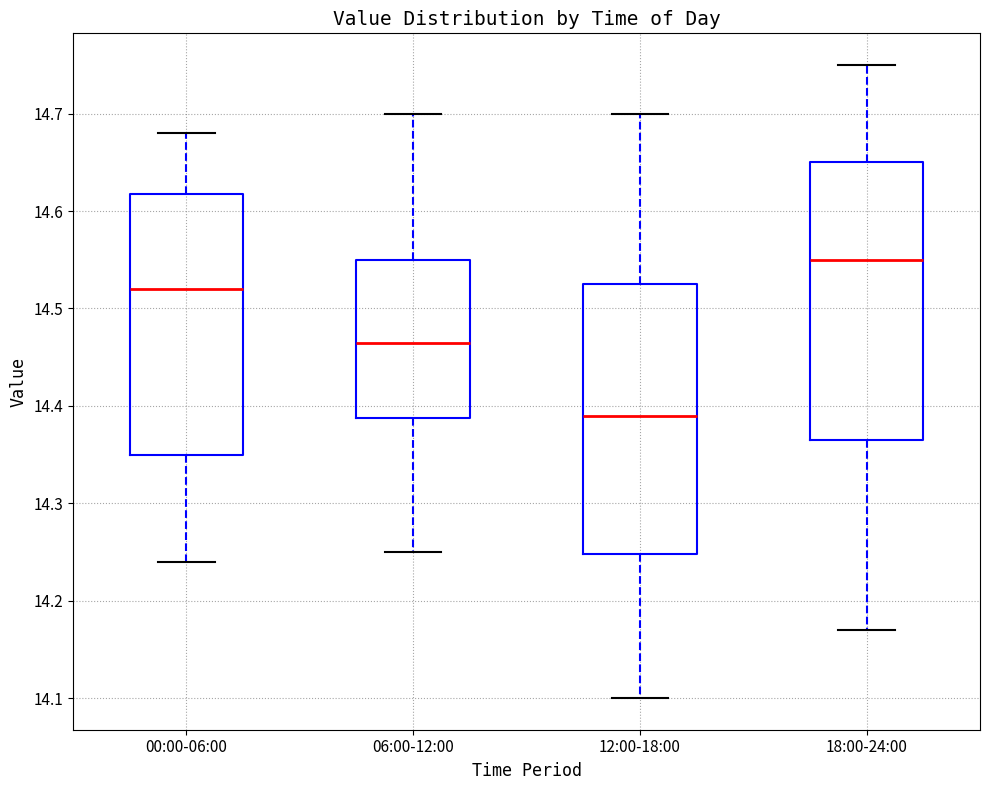

Which box's median line is the lowest?

12:00-18:00